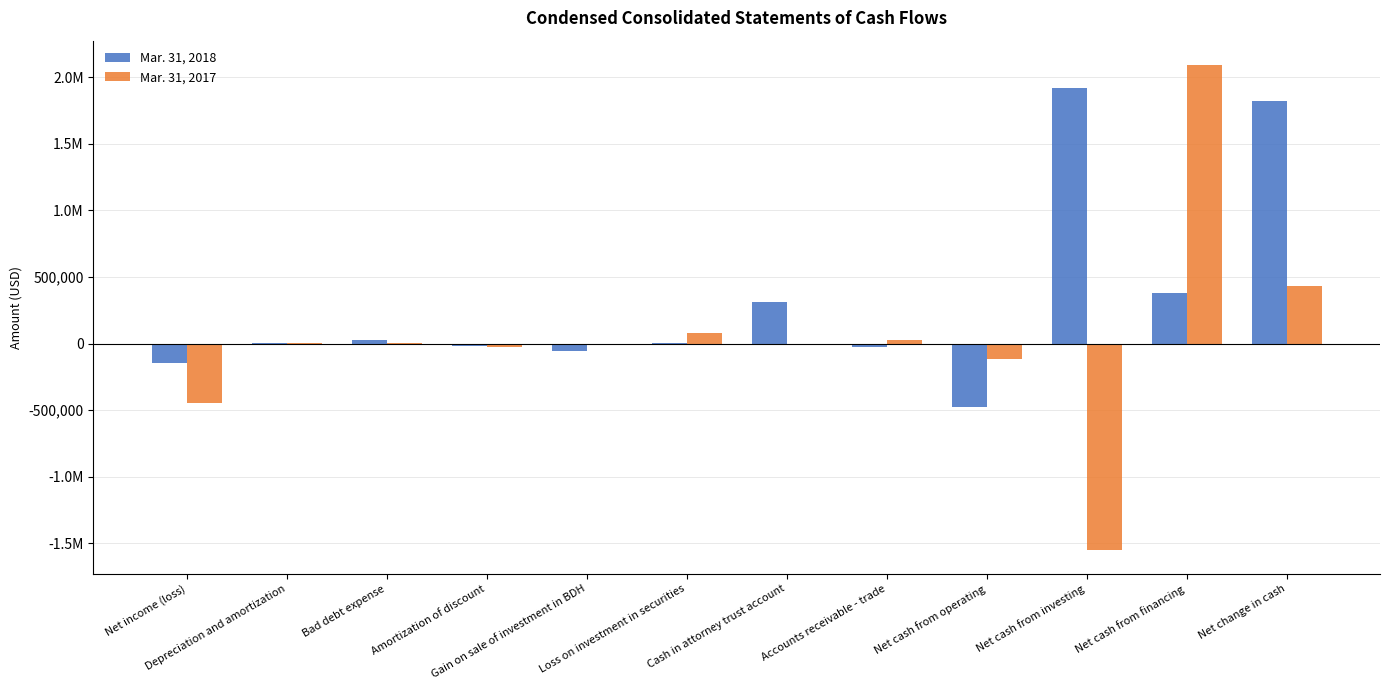

Are the bars grouped side by side (vs. stacked)?

Yes